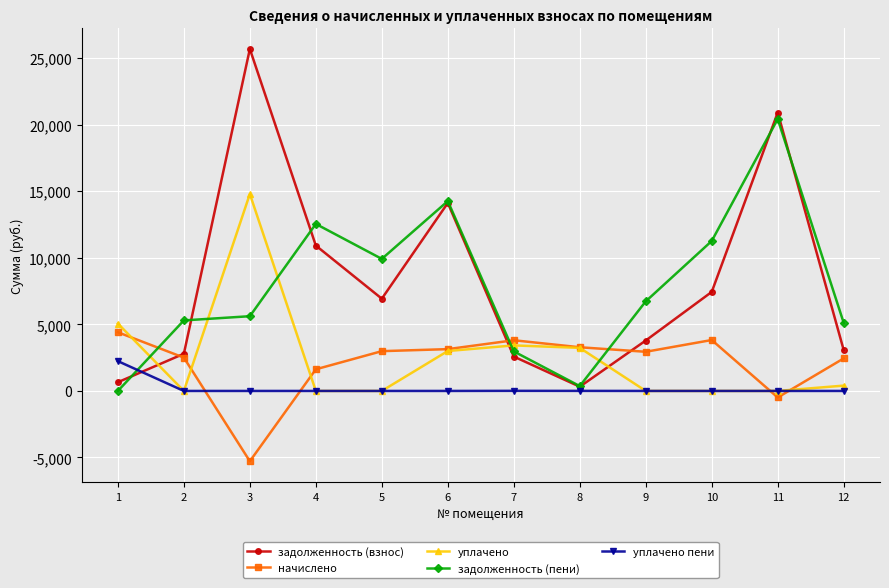

True or false: задолженность (пени) has a value of 9693.5 at 3.

False